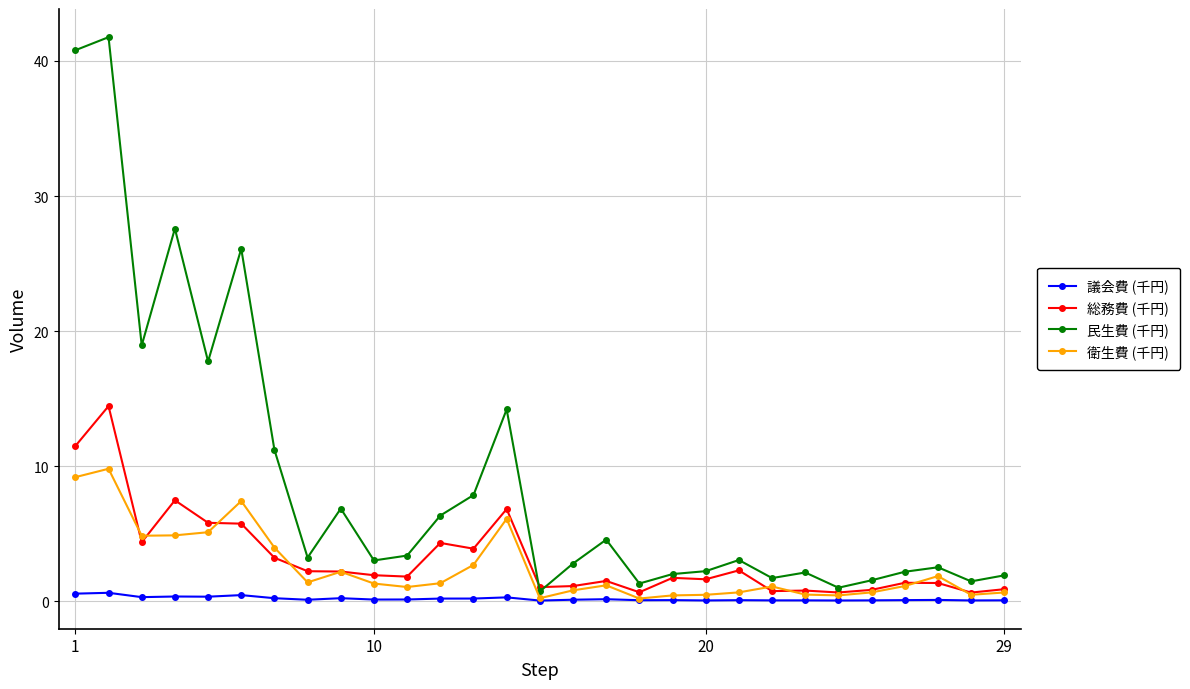

What are all the series names shown in the legend?

議会費 (千円), 総務費 (千円), 民生費 (千円), 衛生費 (千円)